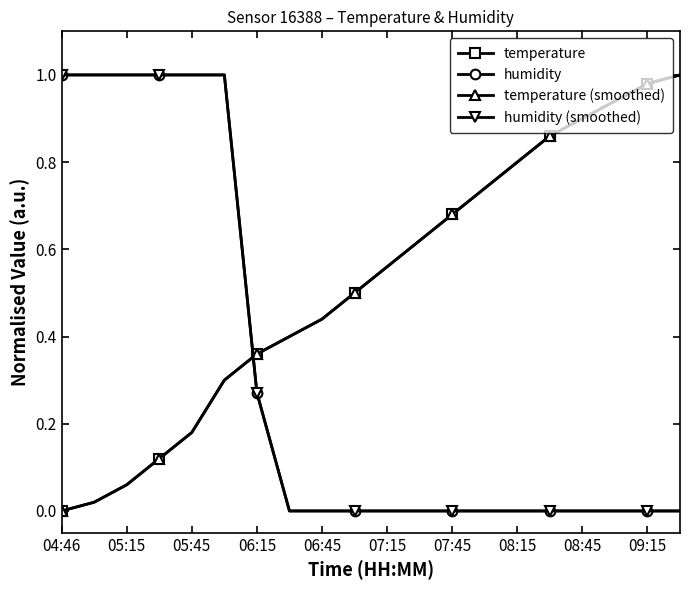

Is this an area chart (filled region under the line)?

No